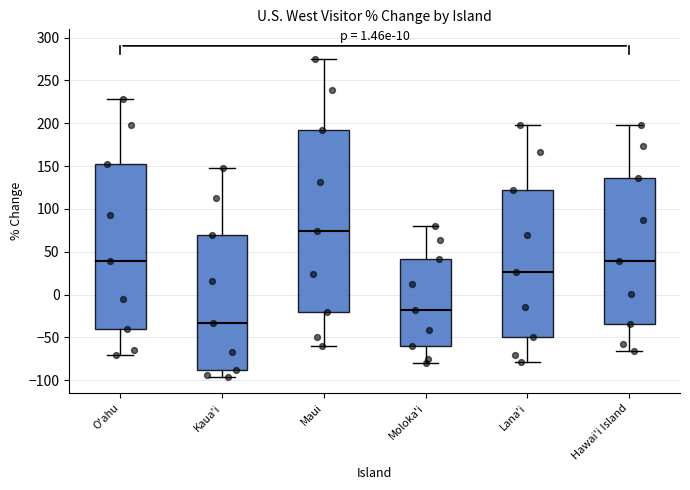

Comparing the boxes themselves (not the whiskers), which one is the tallest?

Maui